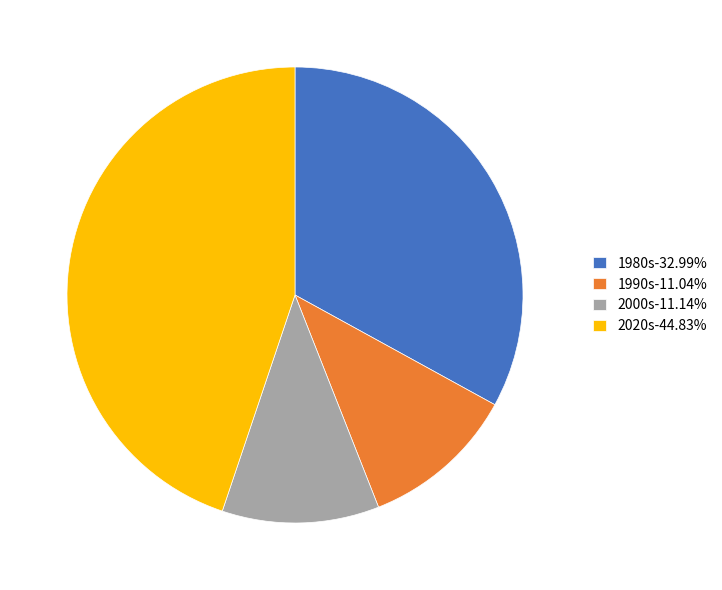

Count the number of slices in the pie.

4